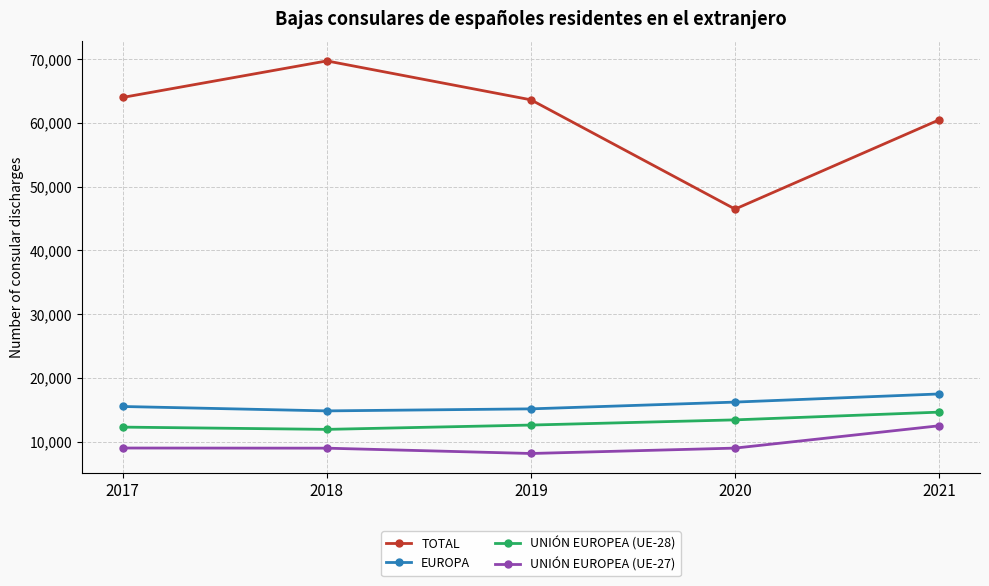

True or false: TOTAL has more than 1 interior local peaks.

False